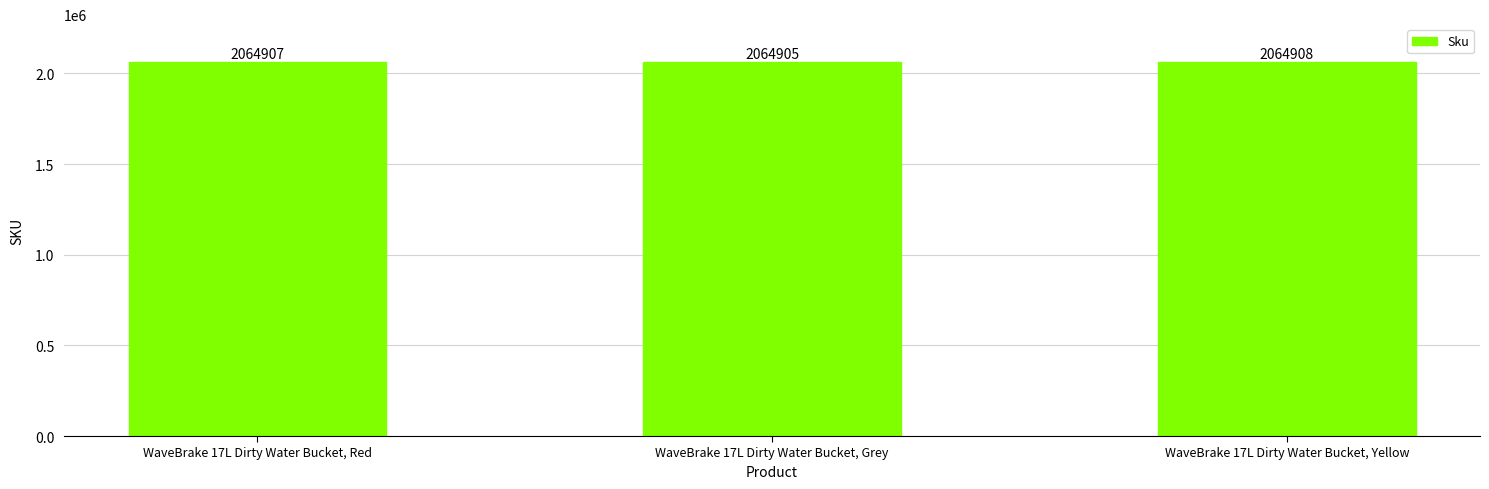

The value at WaveBrake 17L Dirty Water Bucket, Red is 3447555. True or false?

False